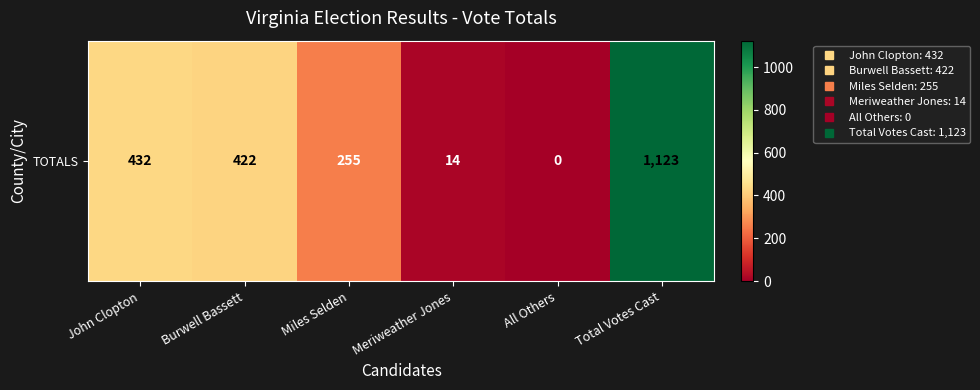

How many data points are less than 422?

3